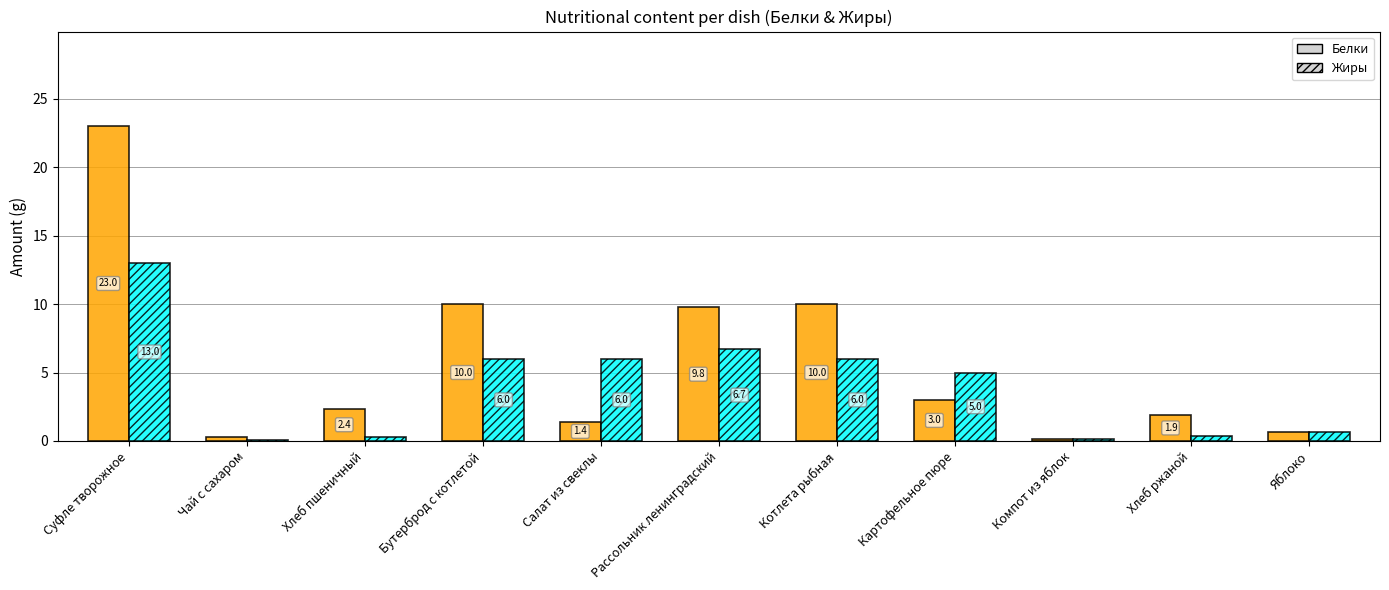

Which series has the largest total across all categories?

Белки